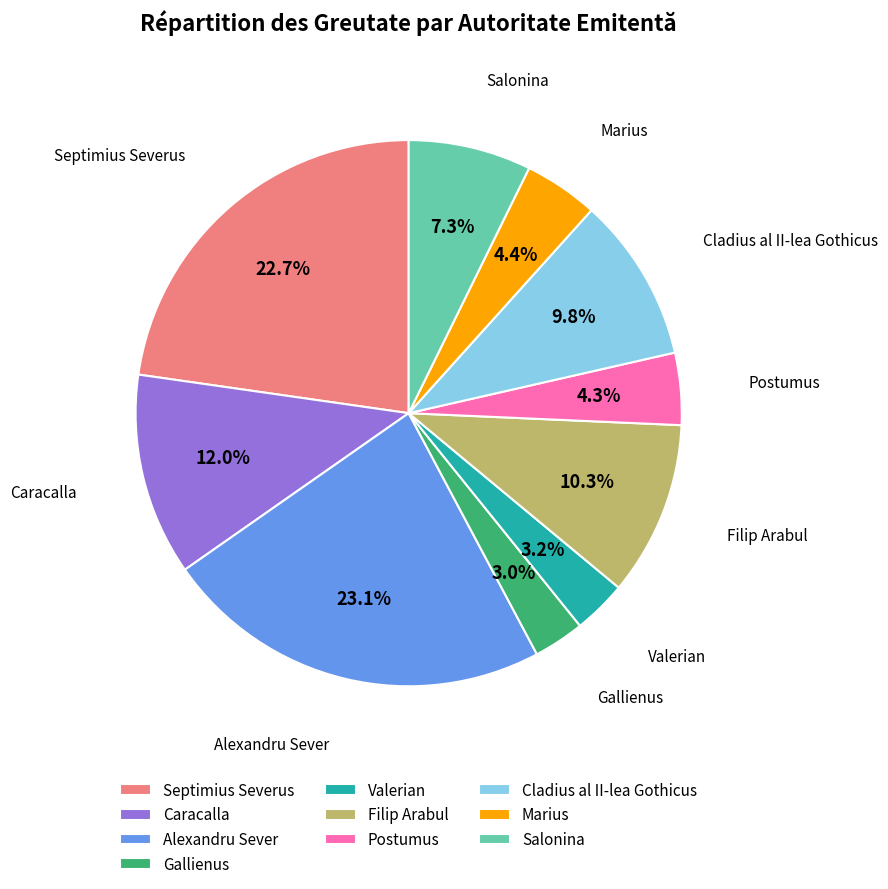

How many segments does this pie chart have?

10